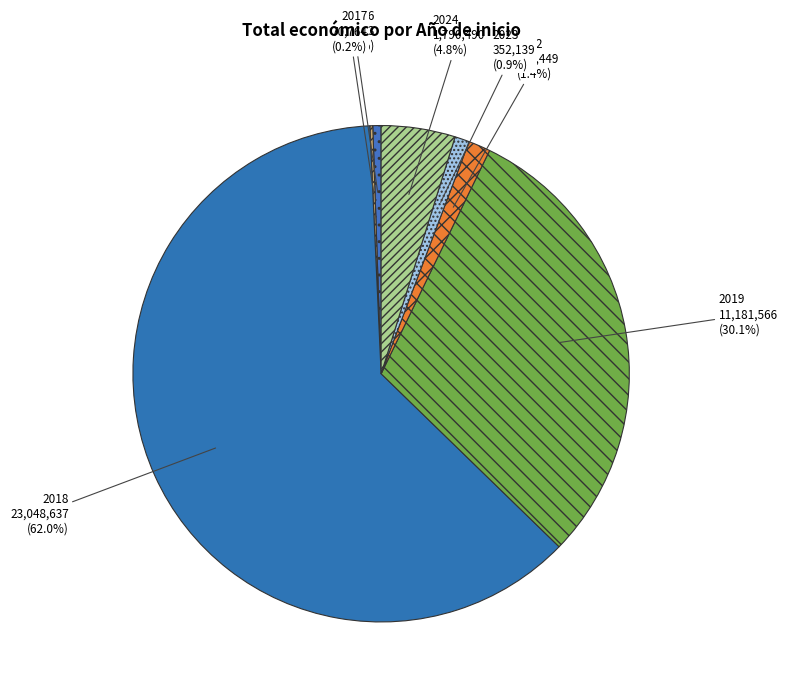

Which has a higher value, 2016 or 2018?

2018